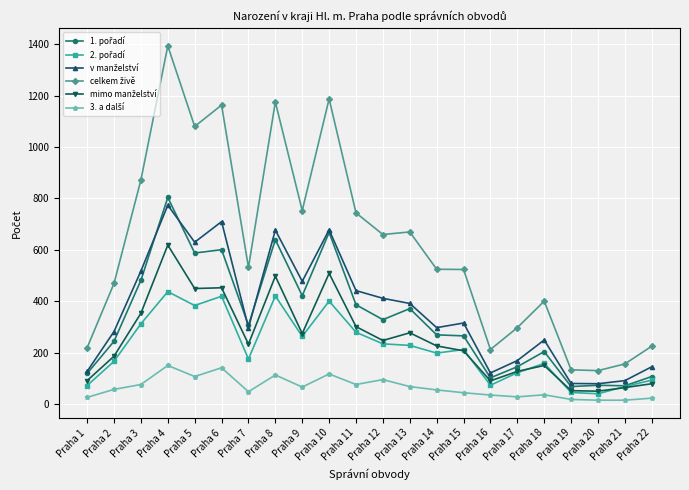

Does the chart have visible grid lines?

Yes